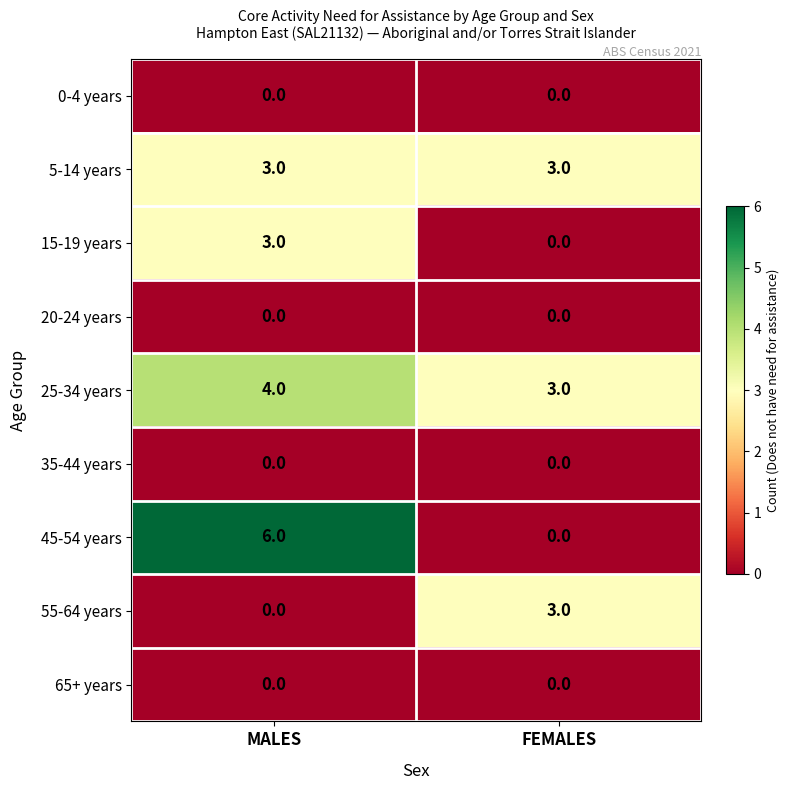

Which series has the largest total across all categories?

25-34 years